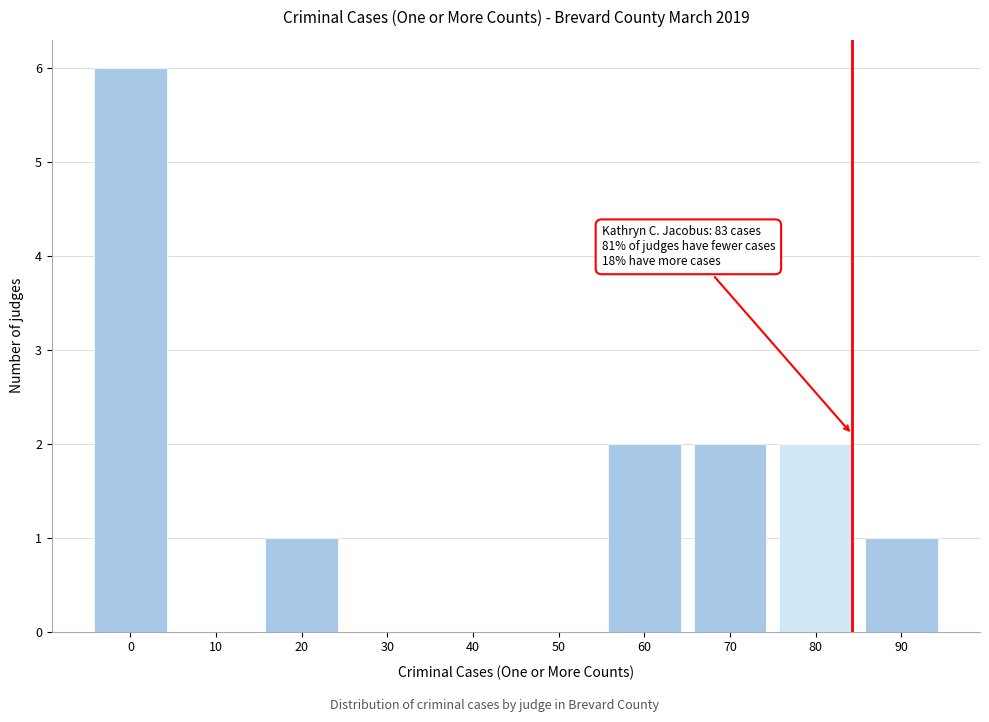

Reading left to right, what are all the values shown in this chart?

0=6	10=0	20=1	30=0	40=0	50=0	60=2	70=2	80=2	90=1